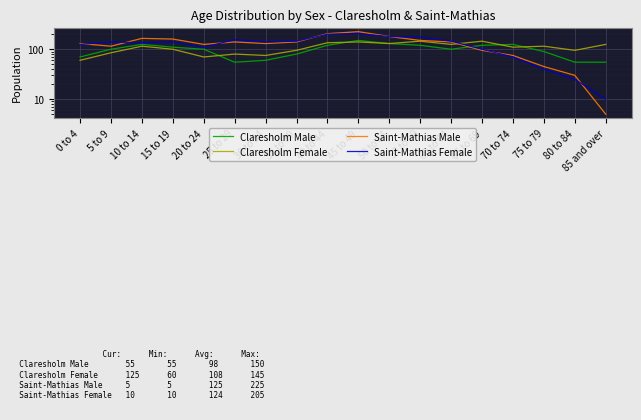

At which label does Saint-Mathias Female reach its peak?

45 to 49